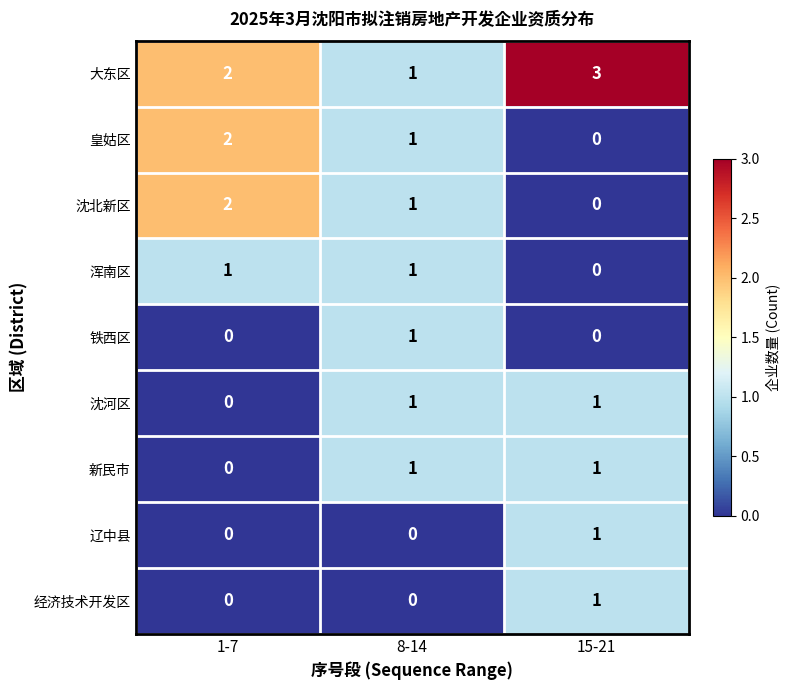

How many distinct data groups are displayed?

9